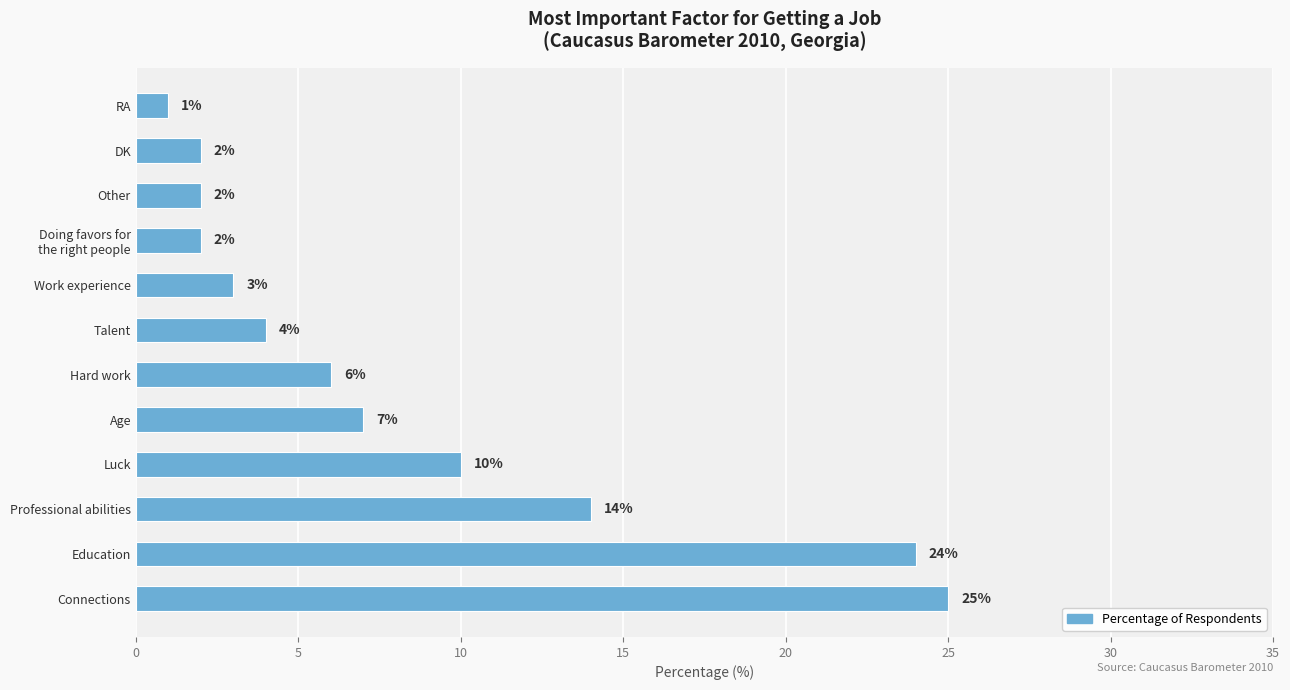

Are the bars grouped side by side (vs. stacked)?

No